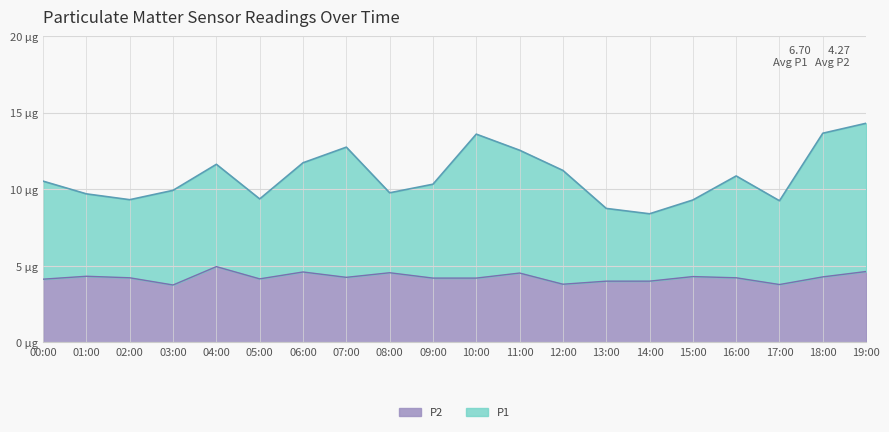

True or false: P1 and P2 cross at least once.

False